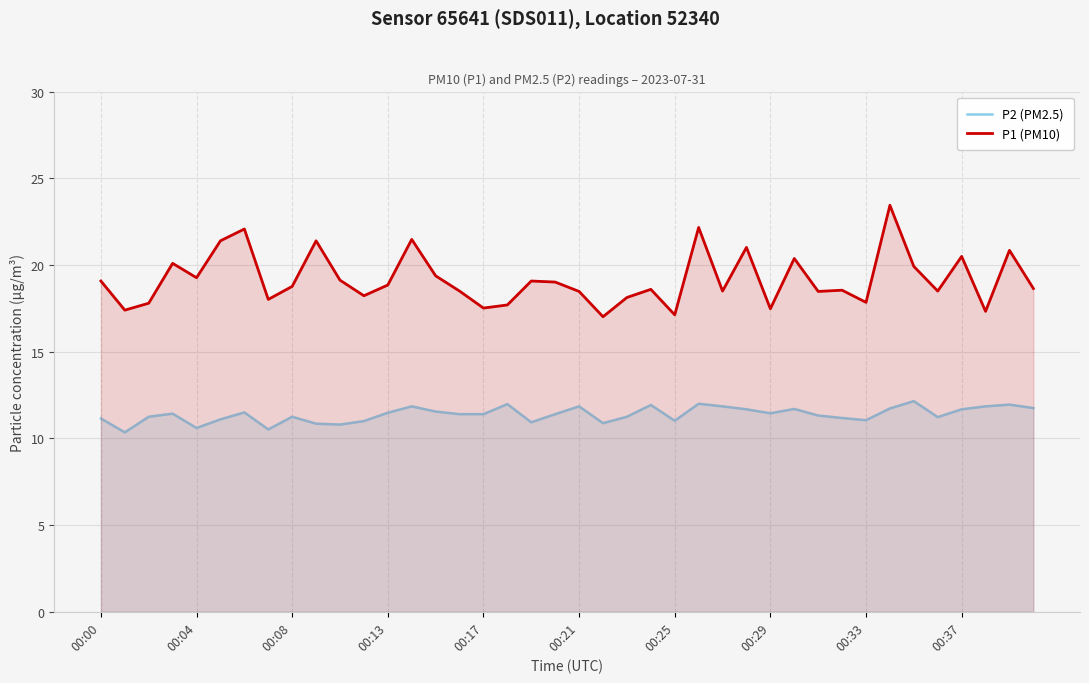

Does the chart display data point markers on the line(s)?

No